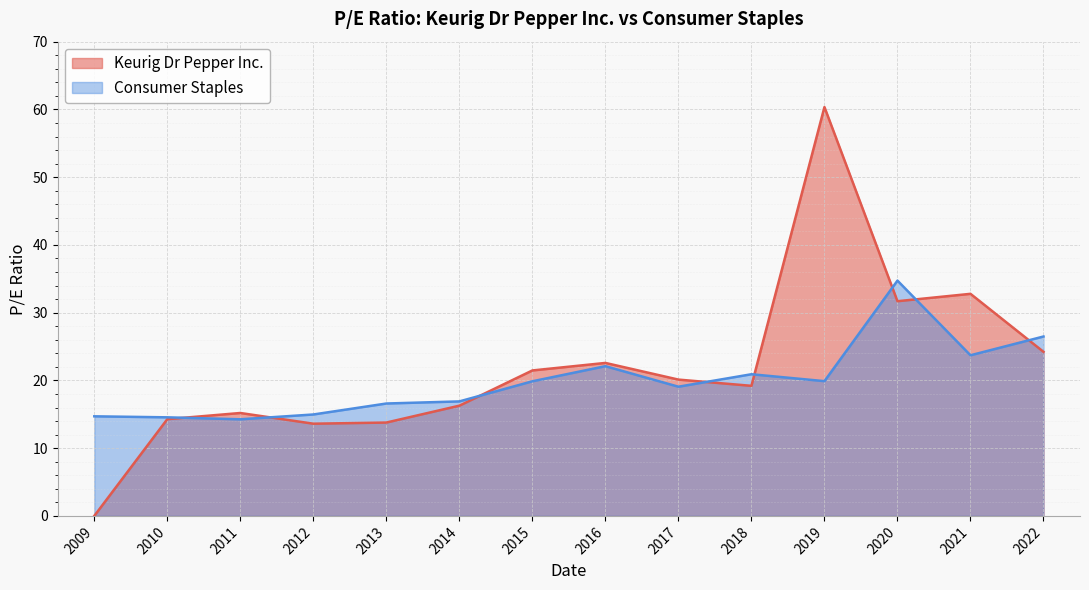

At which category is the sum across all series the highest?

2019